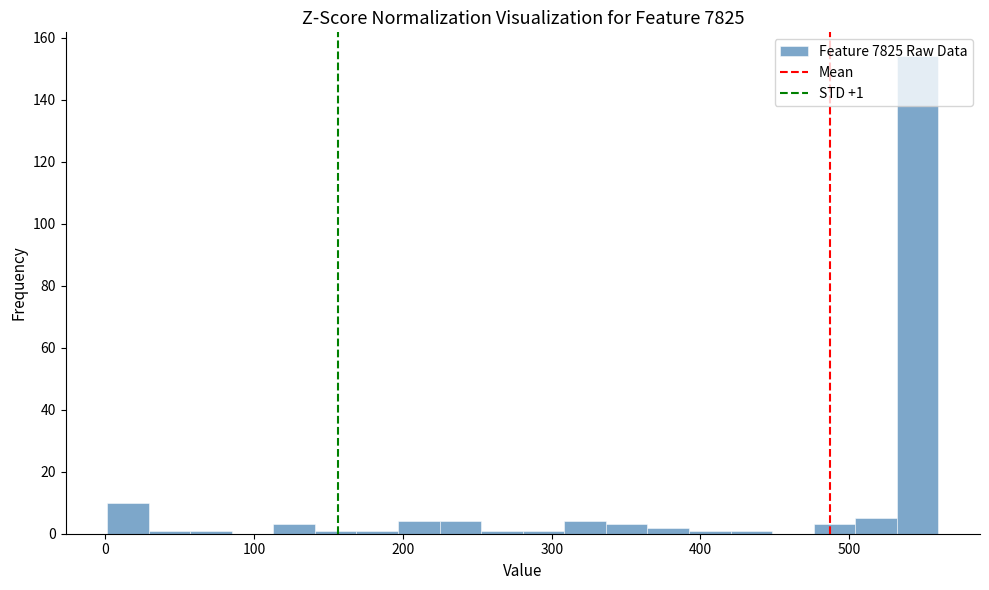

Around what value on the x-axis is the tallest bar? Give the approximate position of its centre, as read against the axis.

550